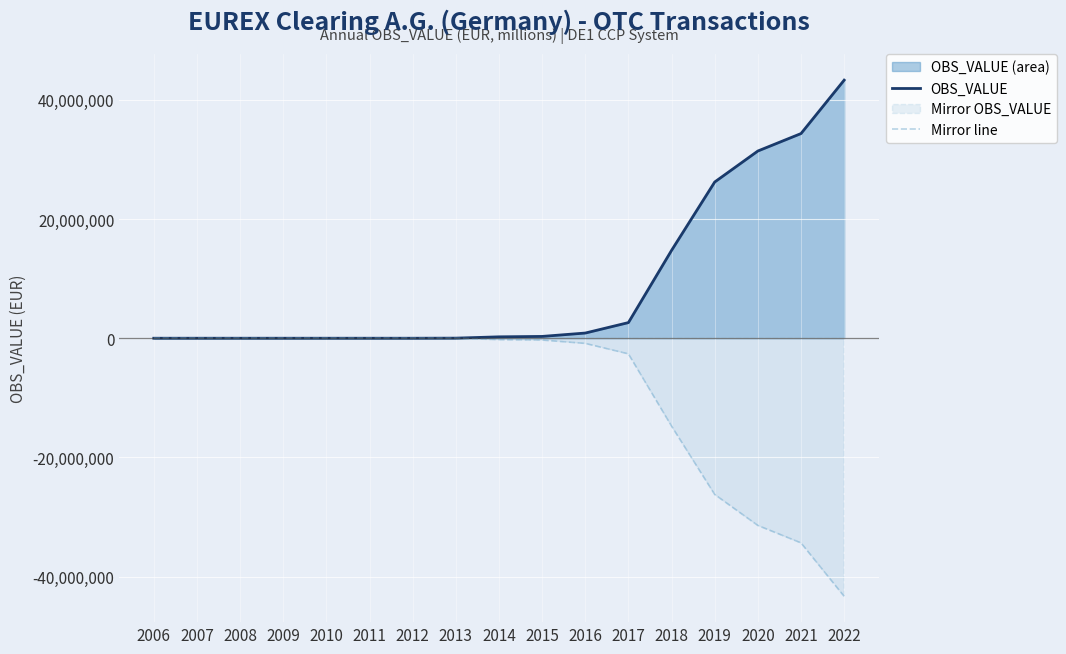

How many series are shown in this chart?

2